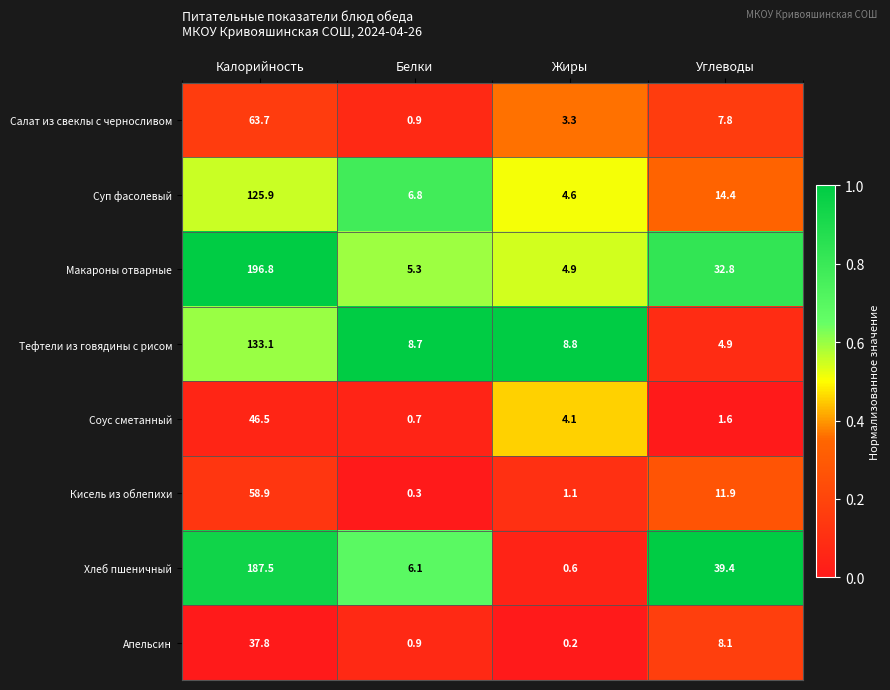

What is the sum of the Соус сметанный values at Калорийность and Белки?

47.2